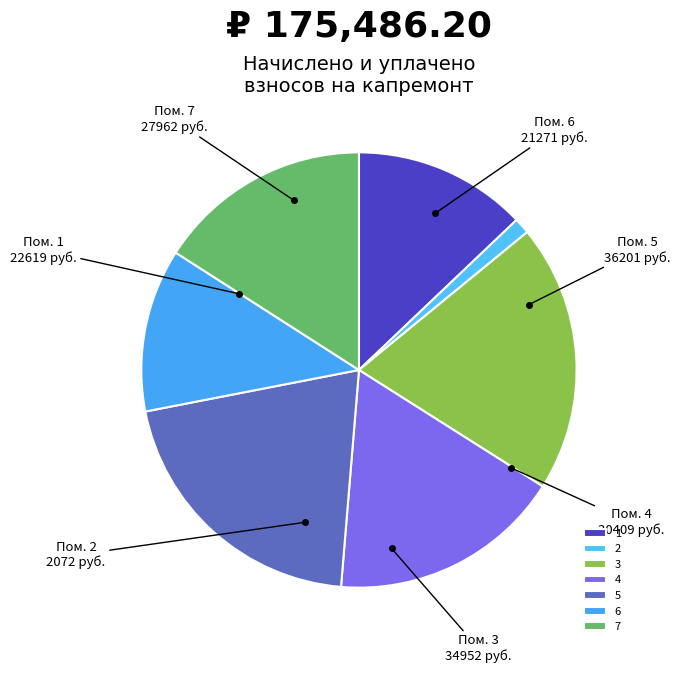

To the nearest percent, what is the average slice percentage?

14%